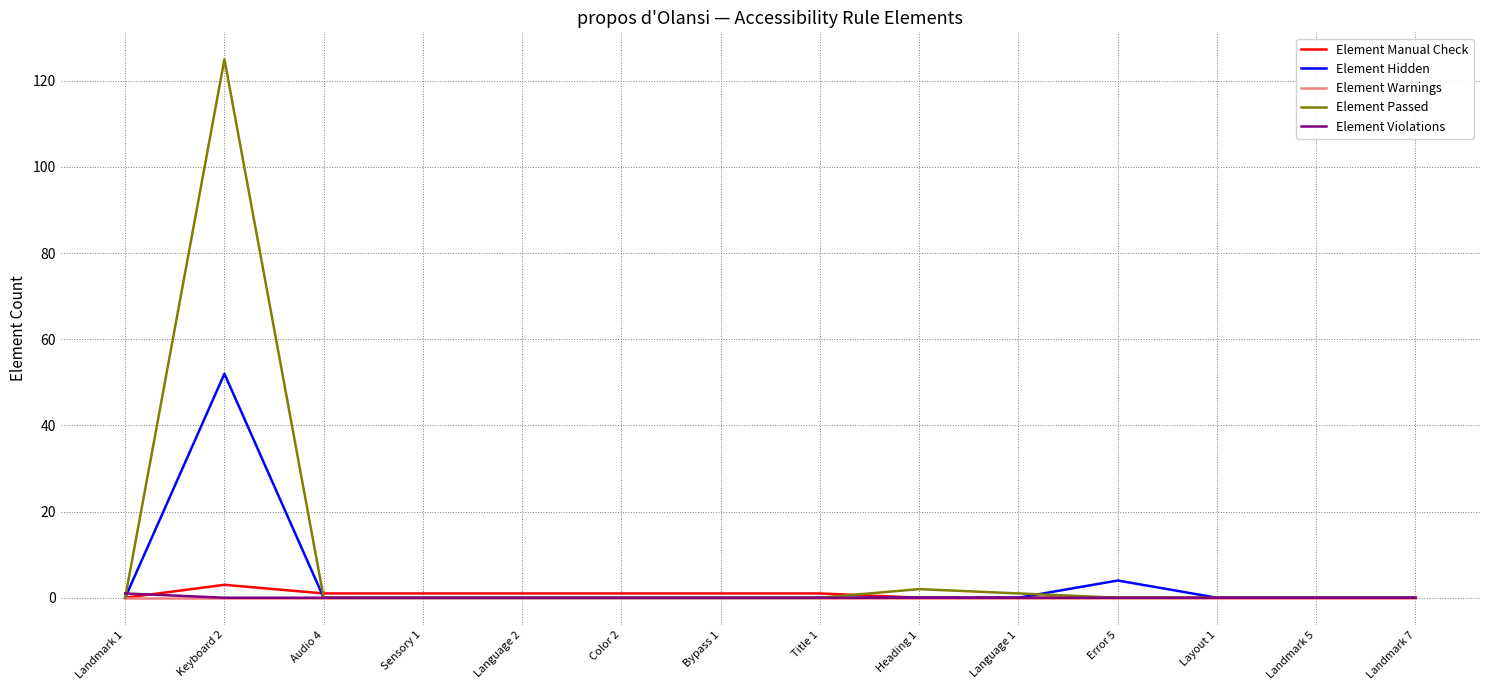

Reading left to right, transcribe all the data shown in this chart.

Element Manual Check: 0	3	1	1	1	1	1	1	0	0	0	0	0	0
Element Hidden: 0	52	0	0	0	0	0	0	0	0	4	0	0	0
Element Warnings: 0	0	0	0	0	0	0	0	0	0	0	0	0	0
Element Passed: 0	125	0	0	0	0	0	0	2	1	0	0	0	0
Element Violations: 1	0	0	0	0	0	0	0	0	0	0	0	0	0